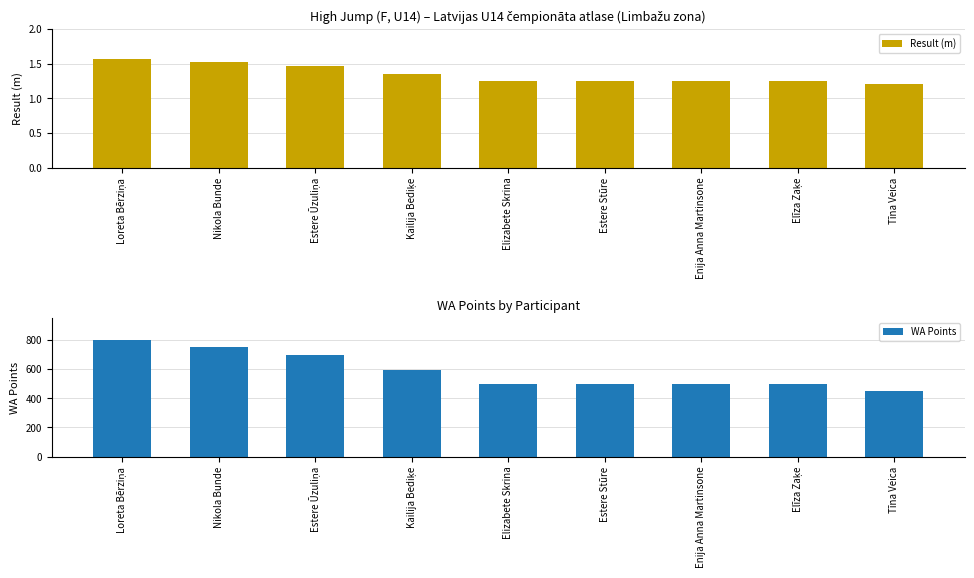

Reading left to right, list all the values displayed in this chart.

Result (m): Loreta Bērziņa=1.6	Nikola Bunde=1.5	Estere Ūzuliņa=1.5	Kailija Bediķe=1.4	Elizabete Skrina=1.2	Estere Stūre=1.2	Enija Anna Martinsone=1.2	Elīza Zaķe=1.2	Tīna Veica=1.2
WA Points: Loreta Bērziņa=801.0	Nikola Bunde=754.0	Estere Ūzuliņa=697.0	Kailija Bediķe=593.0	Elizabete Skrina=500.0	Estere Stūre=500.0	Enija Anna Martinsone=500.0	Elīza Zaķe=500.0	Tīna Veica=453.0